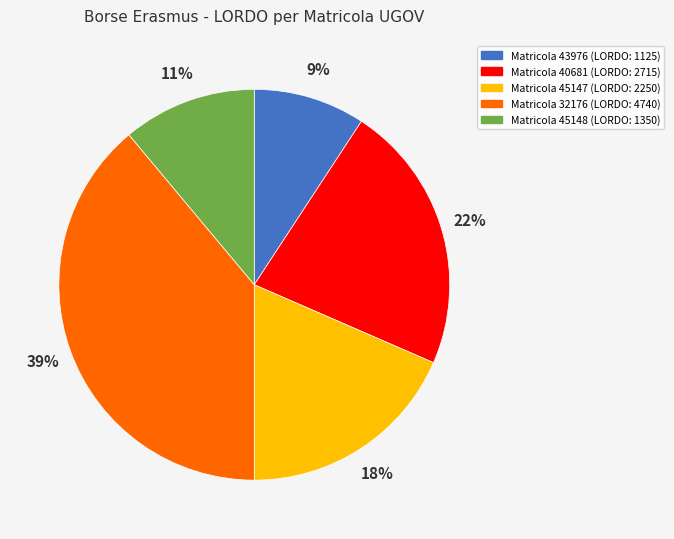

To the nearest percent, what is the difference between the largest and smallest slice percentages?

30%